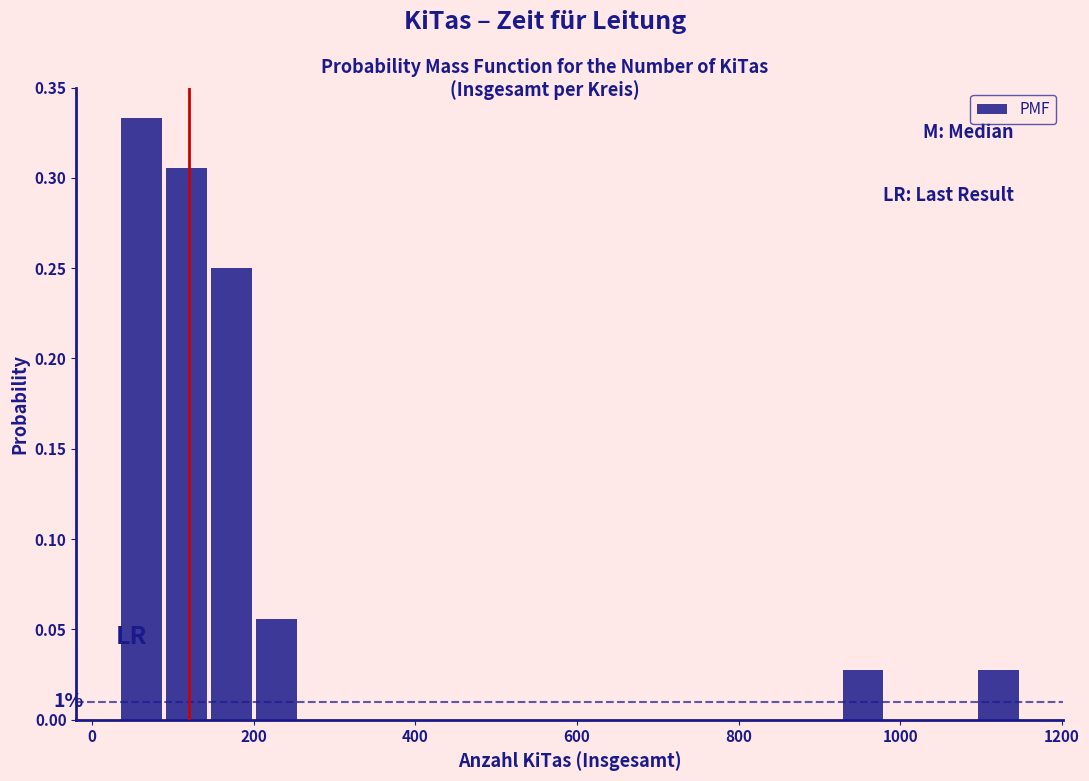

Around what value on the x-axis is the tallest bar? Give the approximate position of its centre, as read against the axis.

60